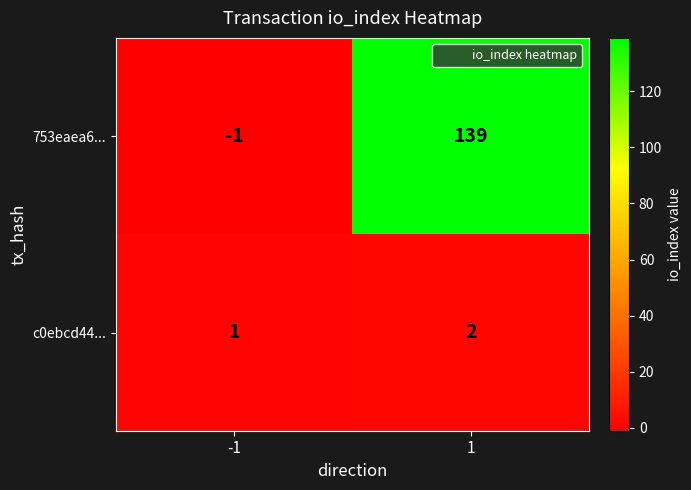

Reading left to right, what are all the values shown in this chart?

753eaea6...: -1	139
c0ebcd44...: 1	2